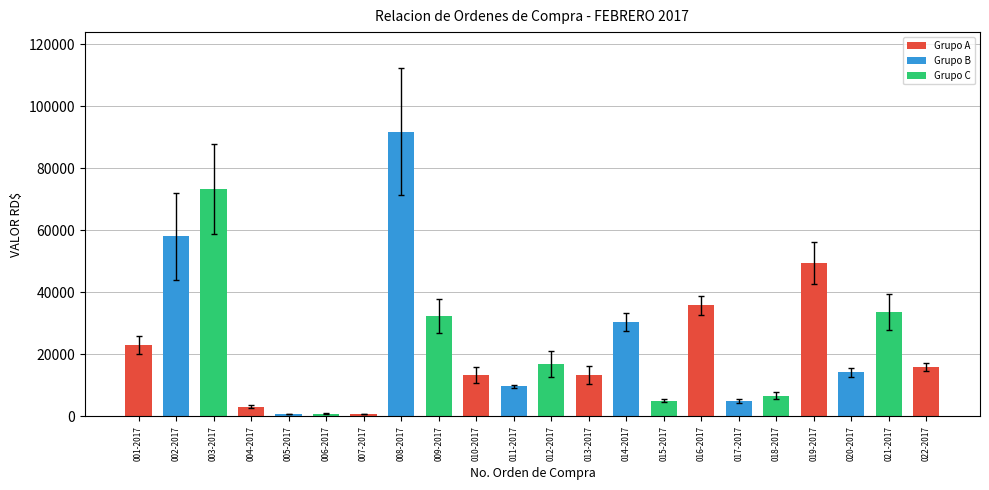

Between 009-2017 and 002-2017, which is larger?

002-2017